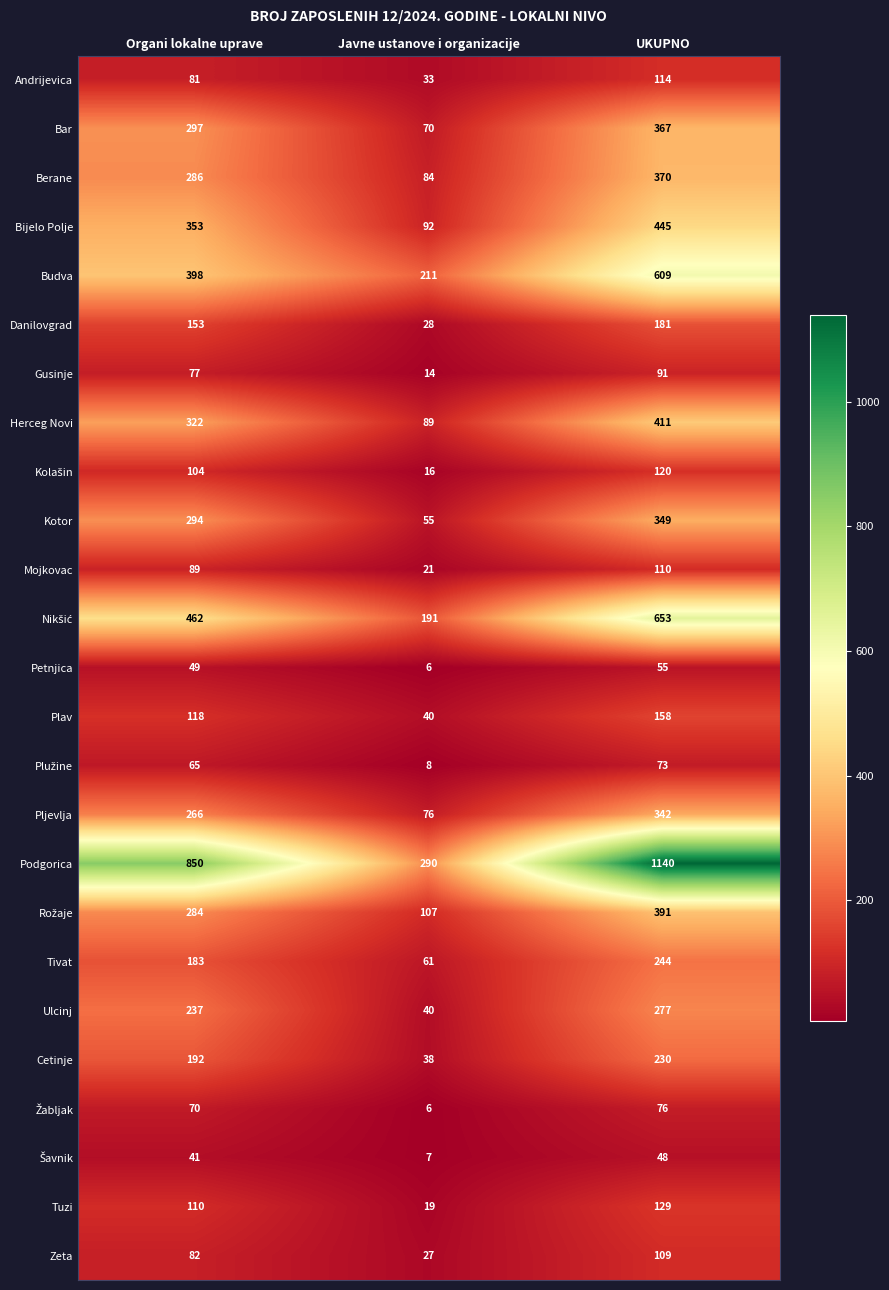

How many series are shown in this chart?

25